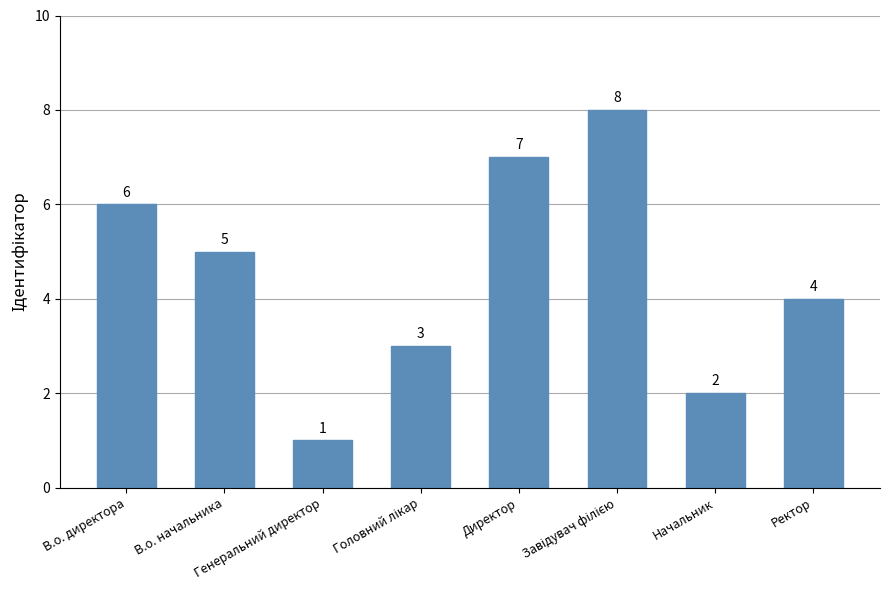

Reading left to right, transcribe all the data shown in this chart.

6	5	1	3	7	8	2	4